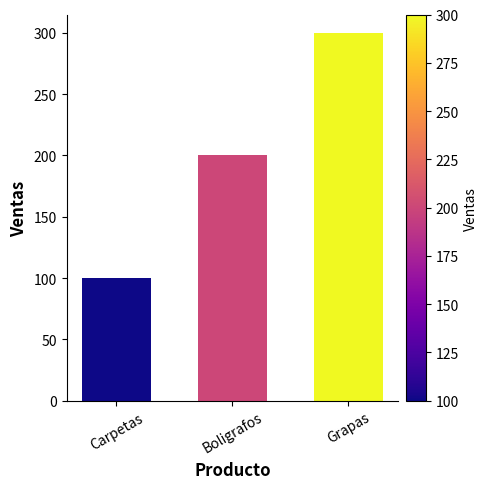

Count the values in the range 100 to 300.

3